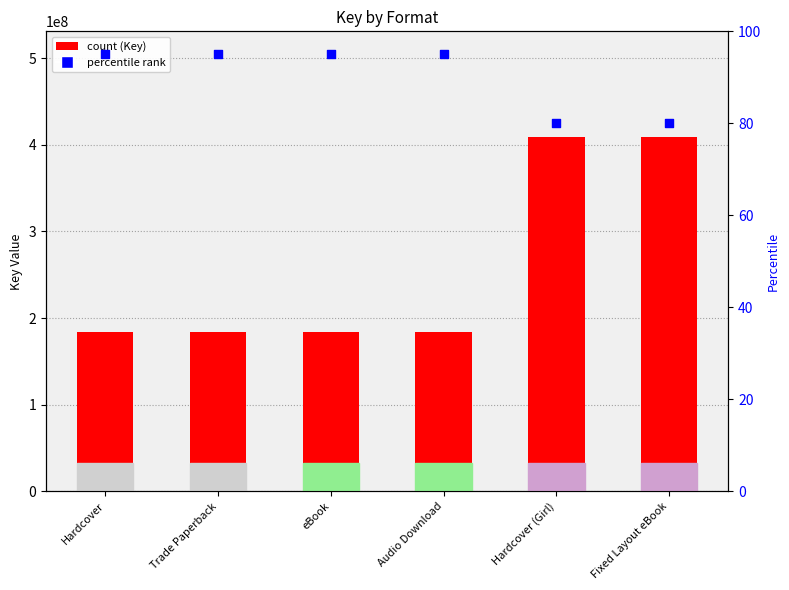

What is the total value across all series at Trade Paperback?

183878154